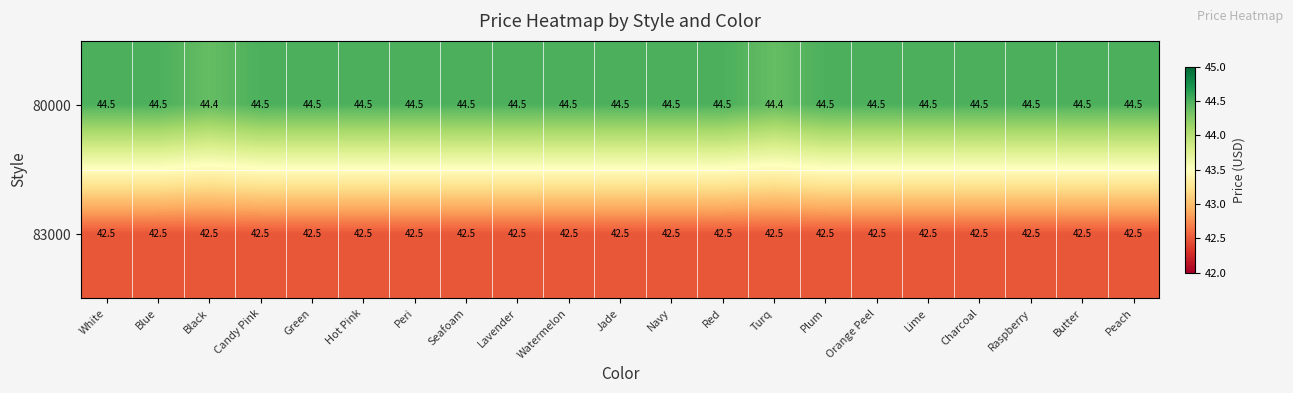

List the series in order of their peak value, highest first.

80000, 83000